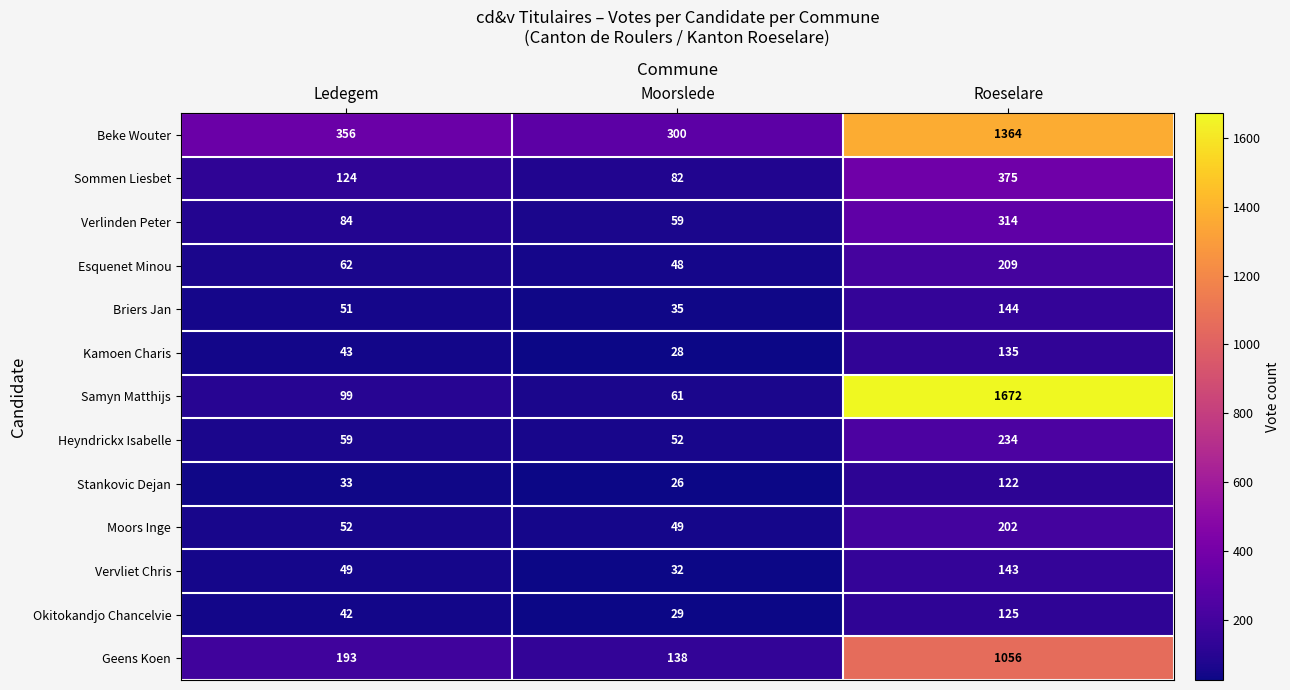

True or false: Verlinden Peter has a value of 314 at Roeselare.

True